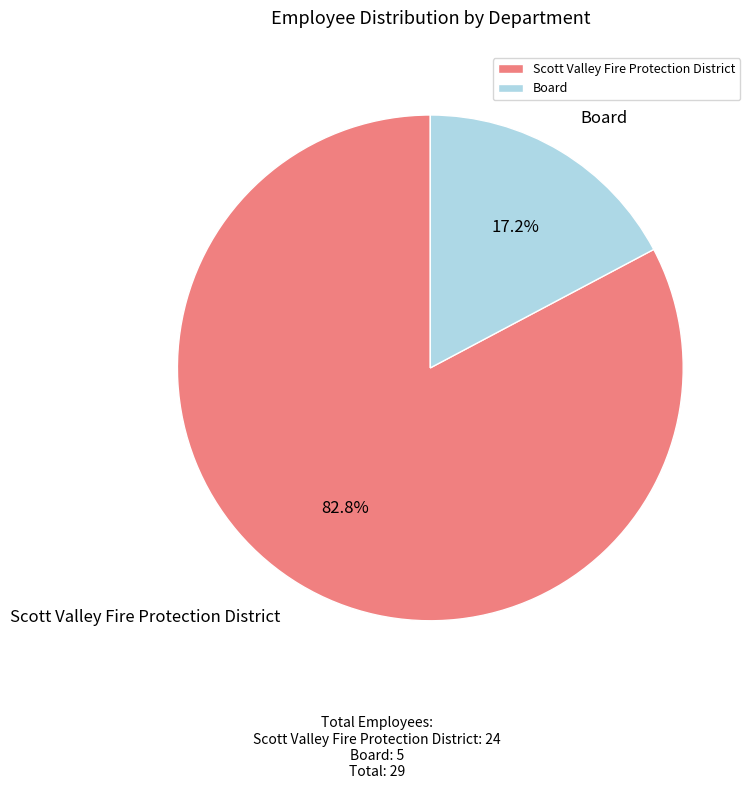

What percentage is the Scott Valley Fire Protection District slice, to the nearest percent?

83%